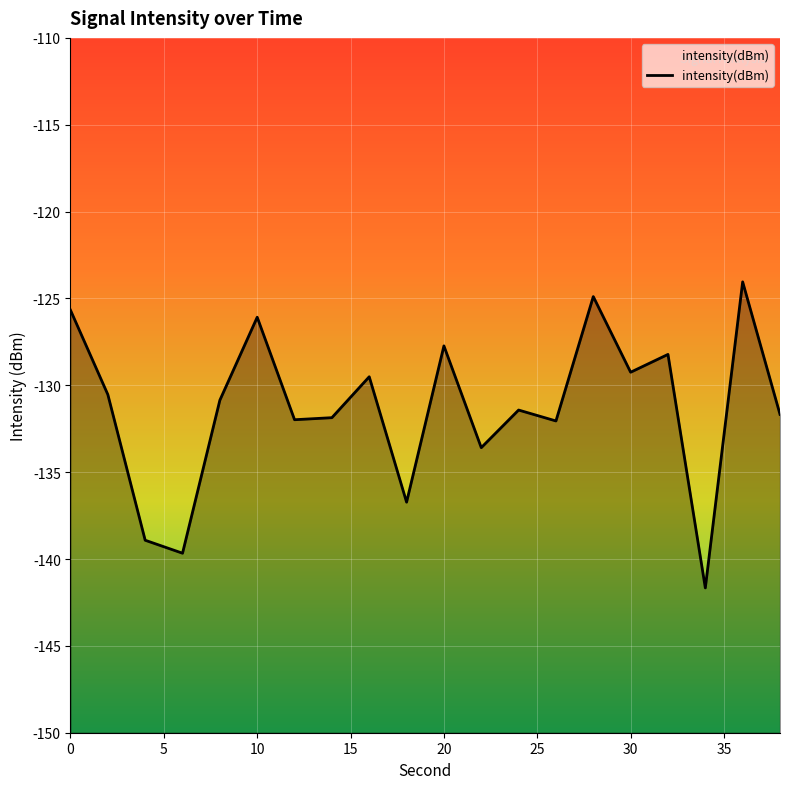

The value at 8 is -130.9. True or false?

True